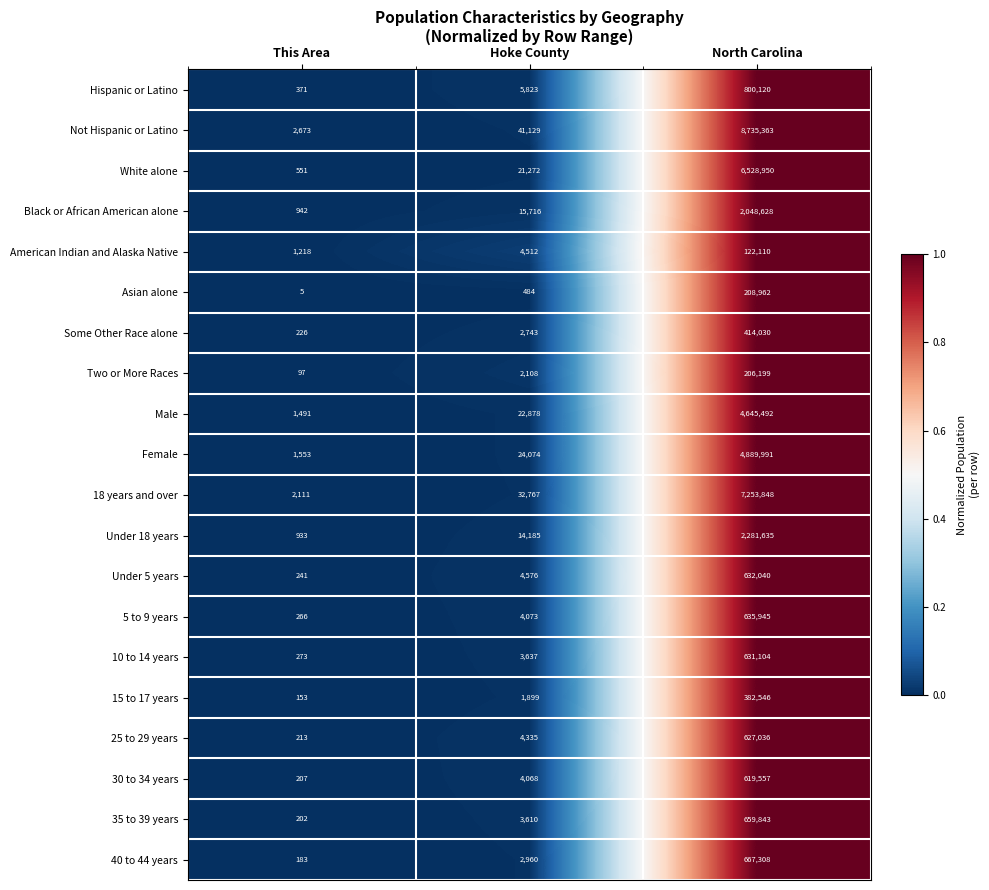

What is the sum of the 10 to 14 years values at Hoke County and This Area?

3910